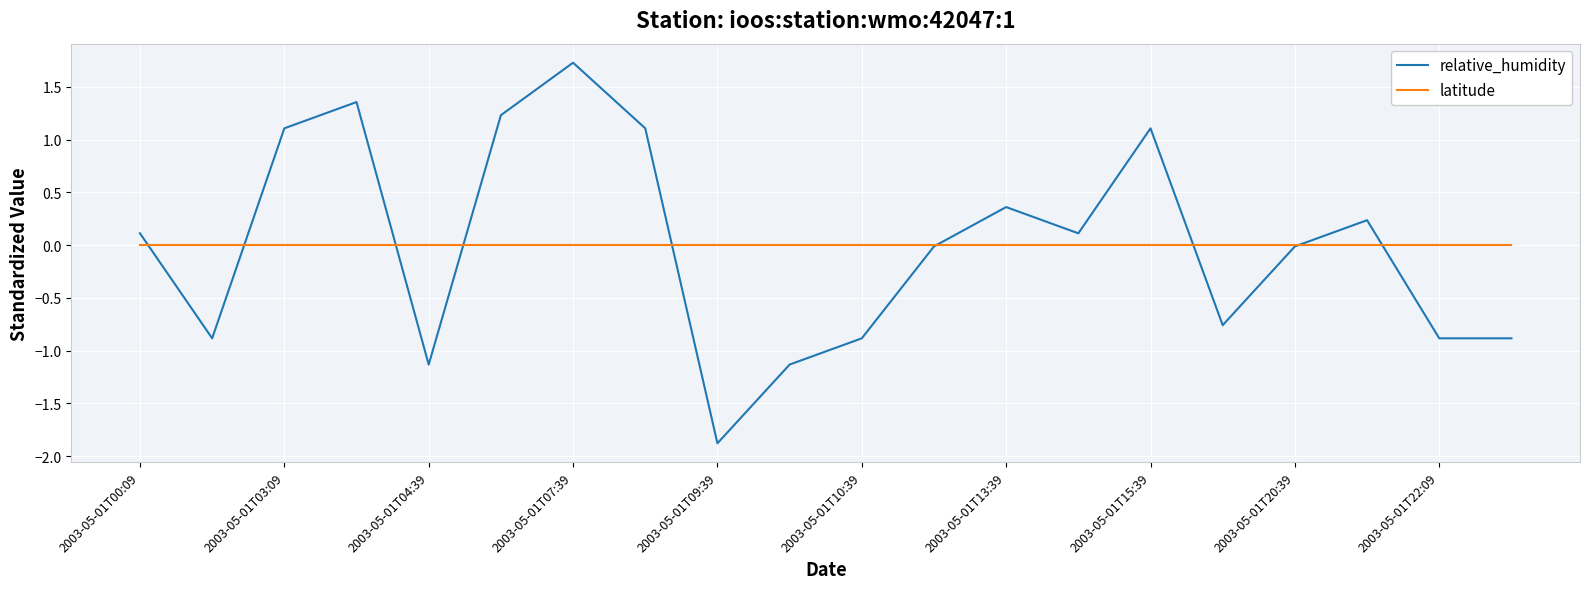

What is the maximum value for relative_humidity?

1.7